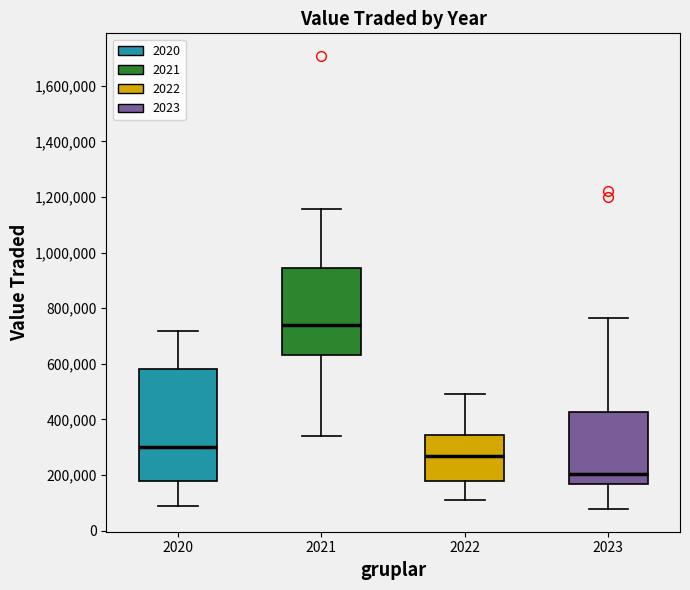

Where does the lower whisker of the box at x = 2023 end on the y-axis? The values are not printed on the chart, so give them approximately, as read against the axis.

80000